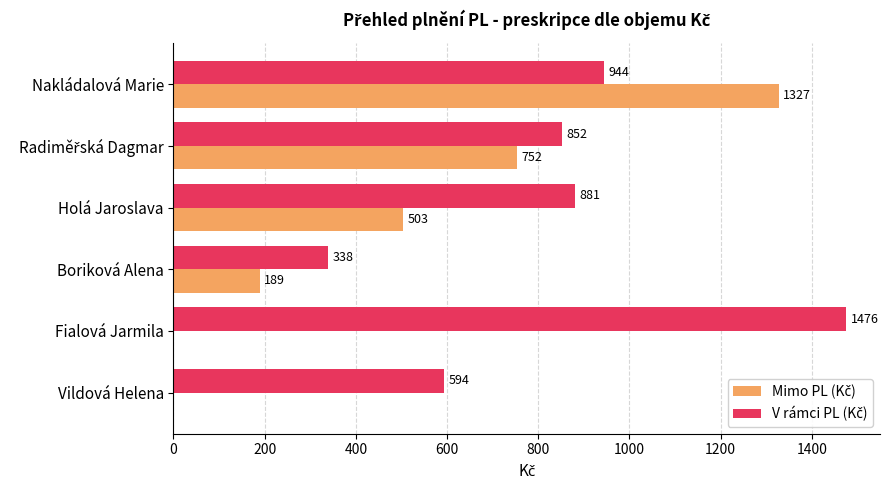

What is the maximum value shown in the chart?

1475.7